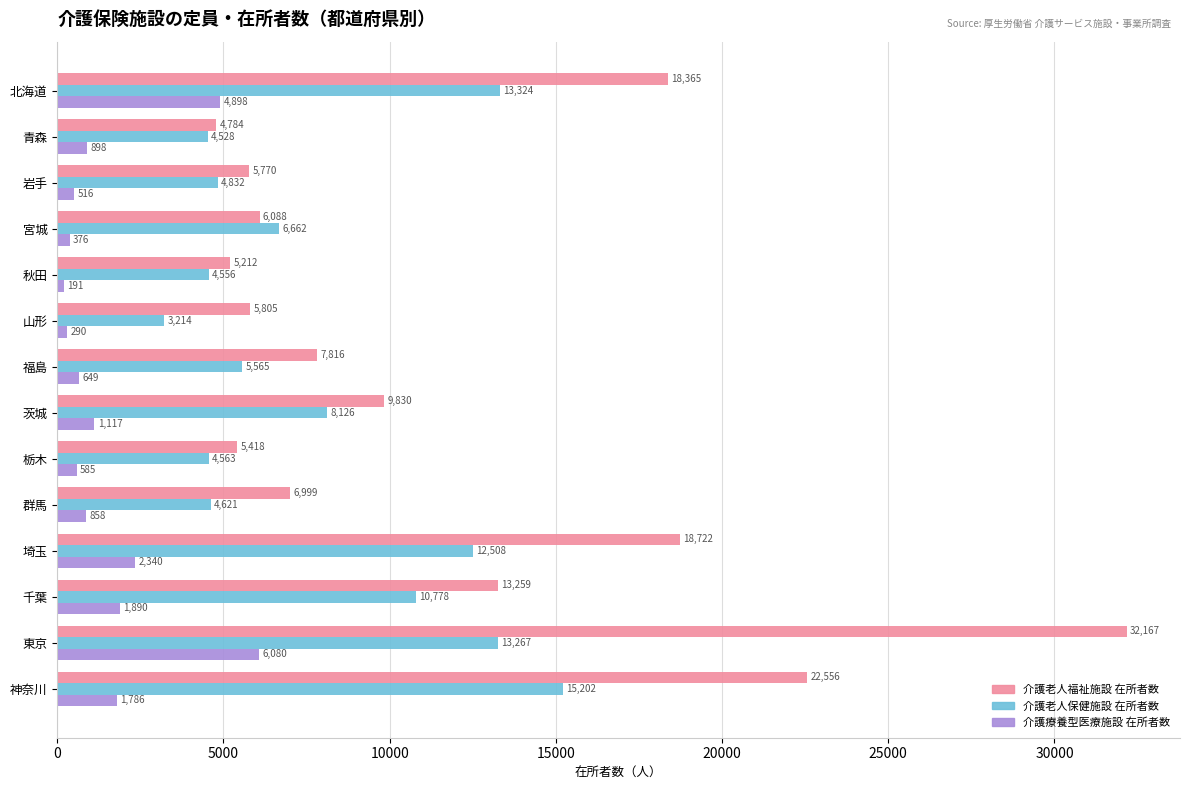

At how many categories does at least one series exceed 5362?

12